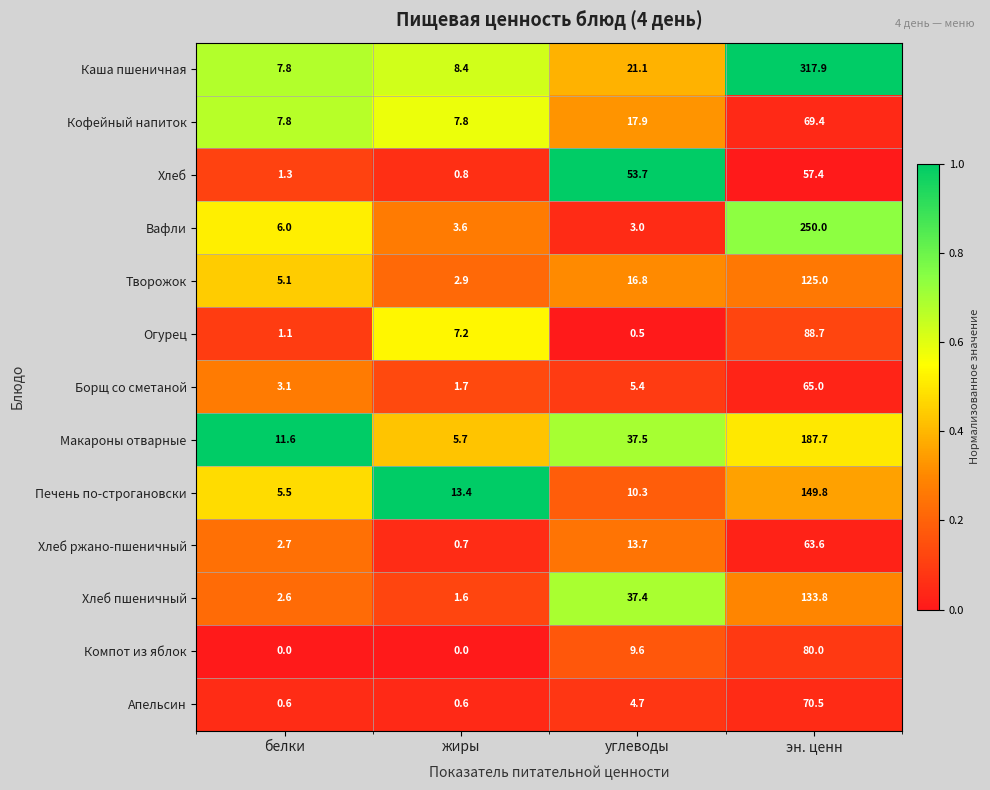

Where does the Кофейный напиток series first go above 17?

углеводы